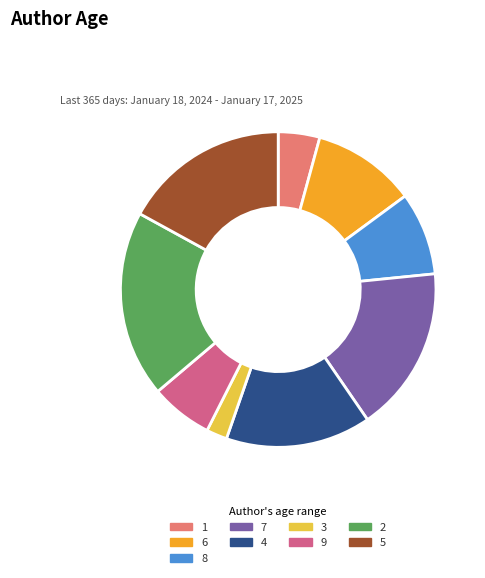

Which category has the smallest portion of the pie?

3